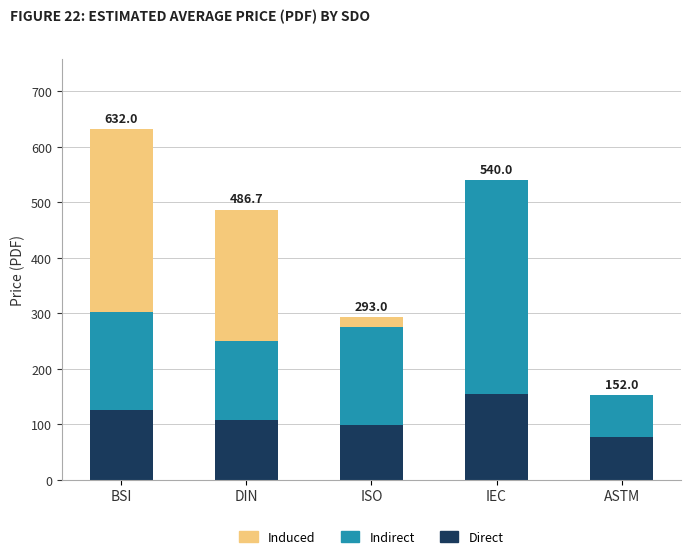

Is it true that Direct equals 125.0 at BSI?

True